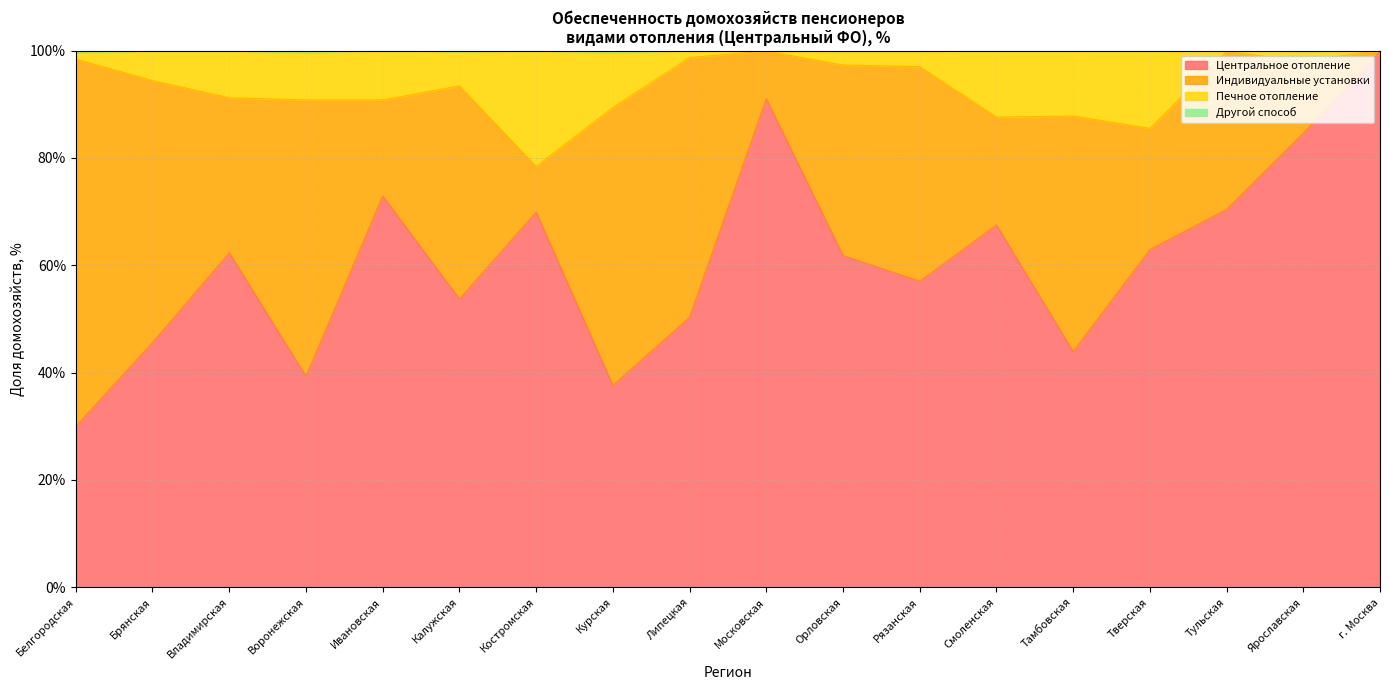

True or false: Центральное отопление has a value of 37.6 at Курская.

True